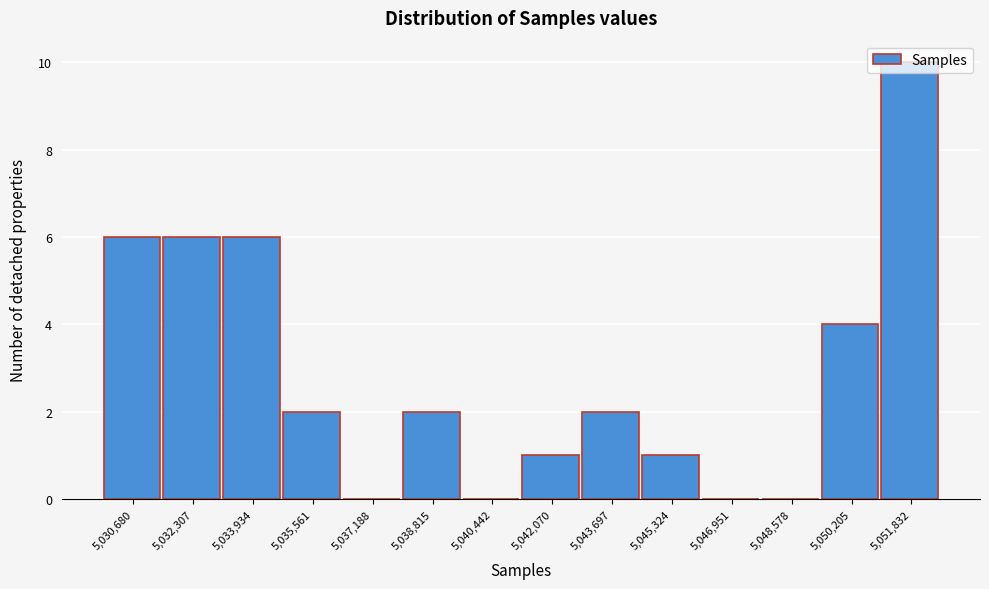

What is the maximum value shown in the chart?

10